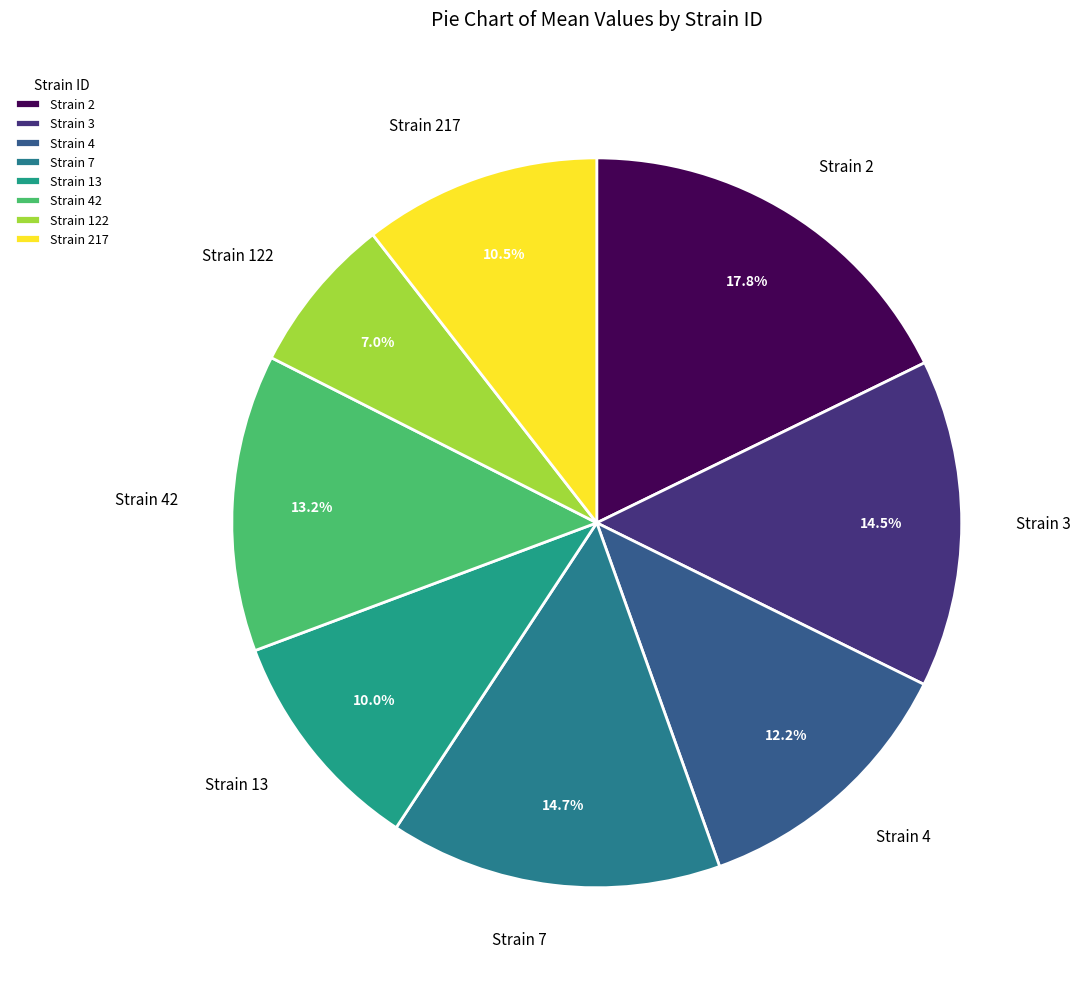

Between Strain 13 and Strain 42, which is larger?

Strain 42